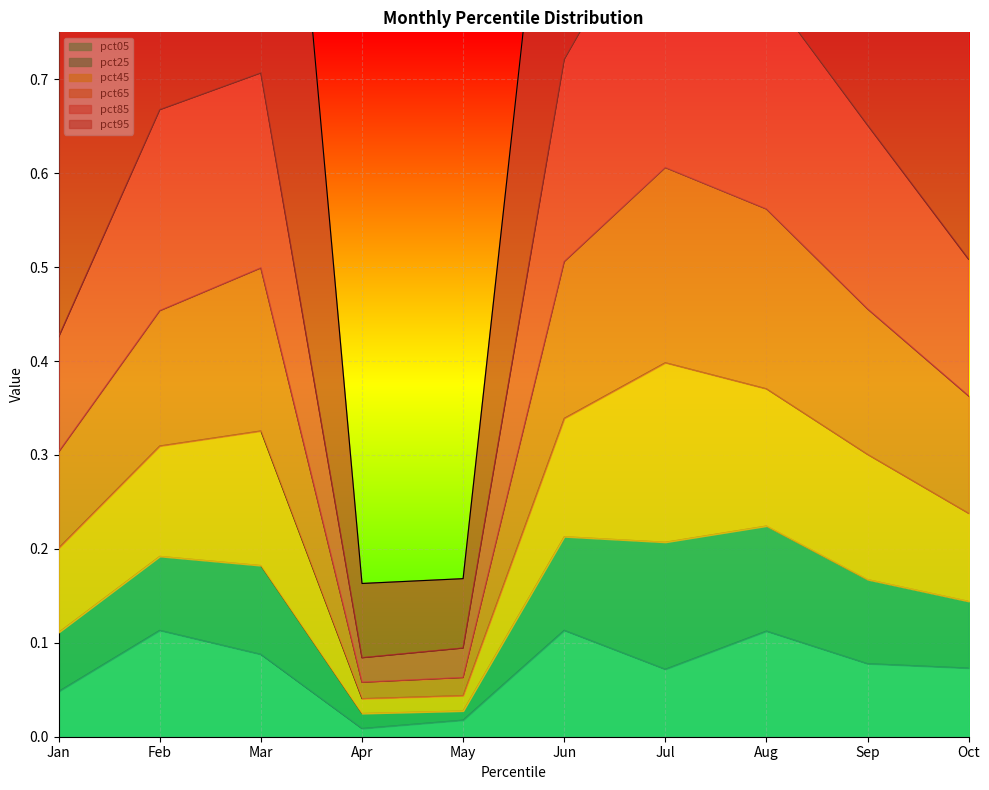

Is it true that pct05 equals 0.2 at Aug?

False